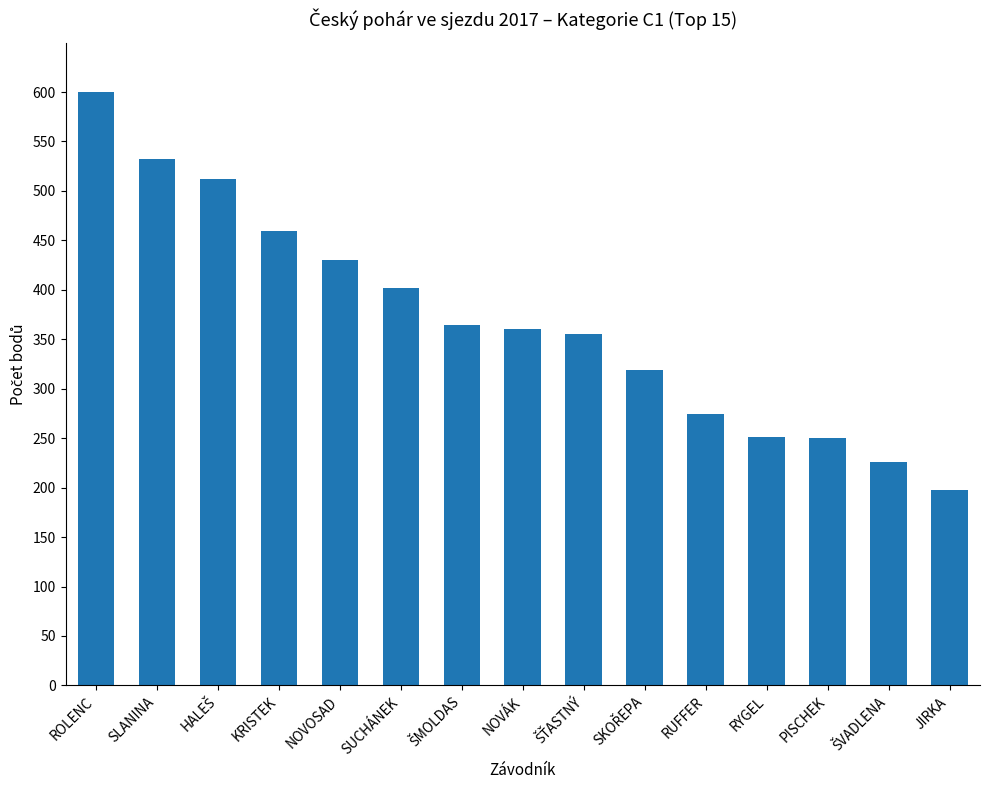

Read the value at SUCHÁNEK, to the nearest 5.

400